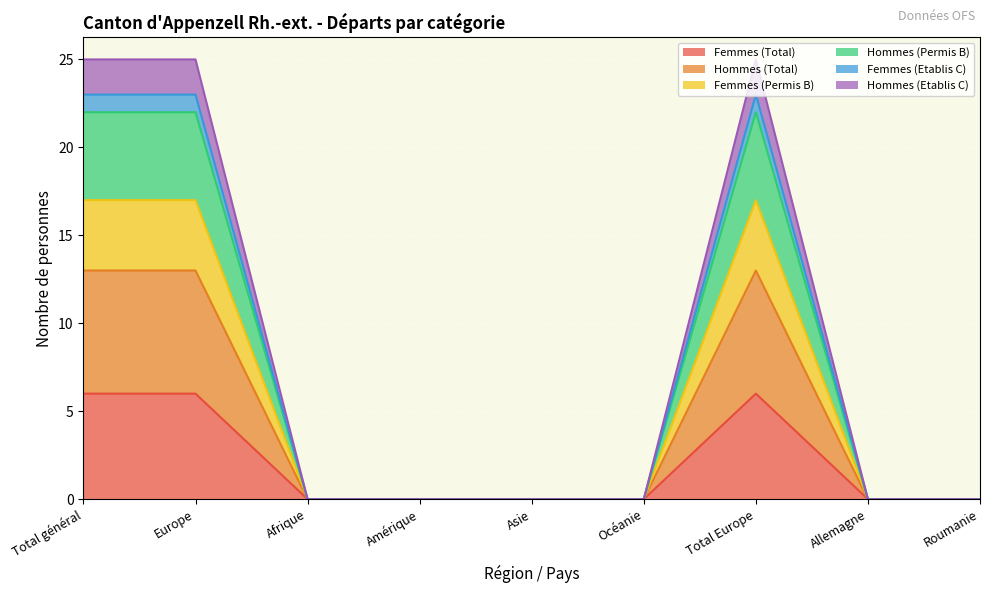

What is the total value across all series at Total général?

25